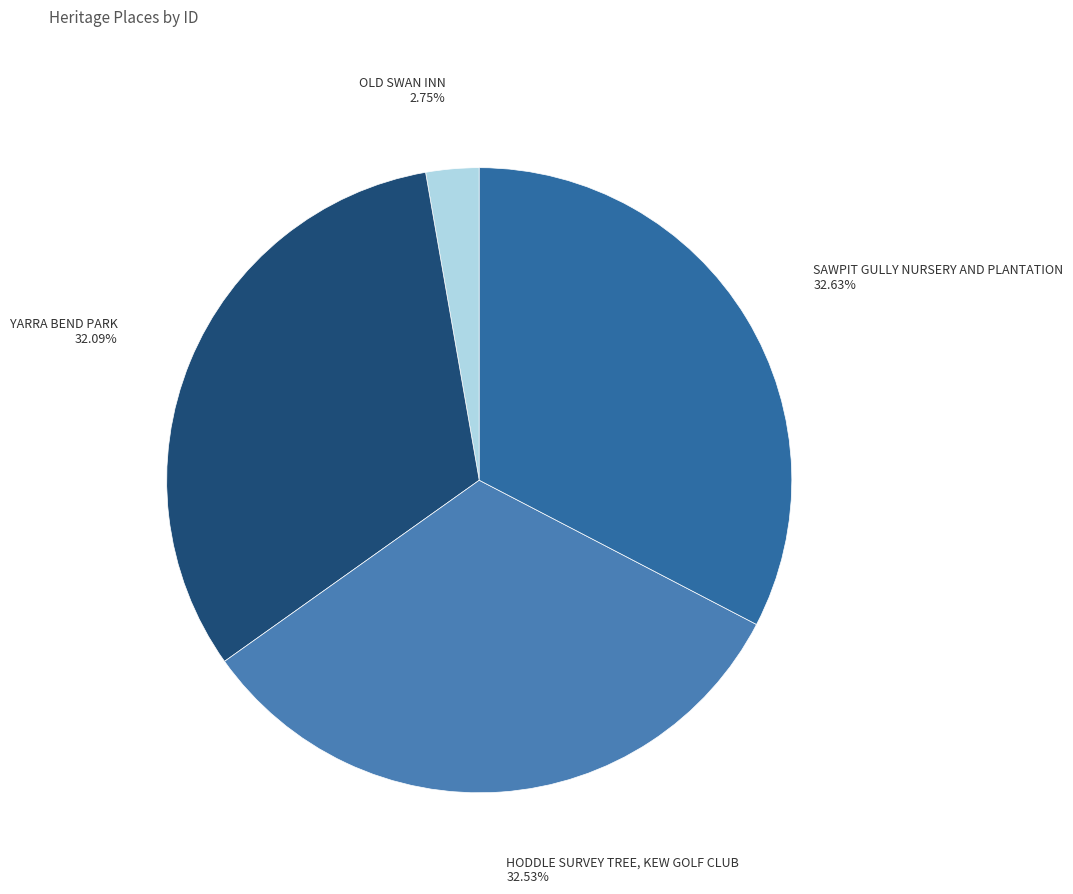

To the nearest percent, what is the difference between the largest and smallest slice percentages?

30%